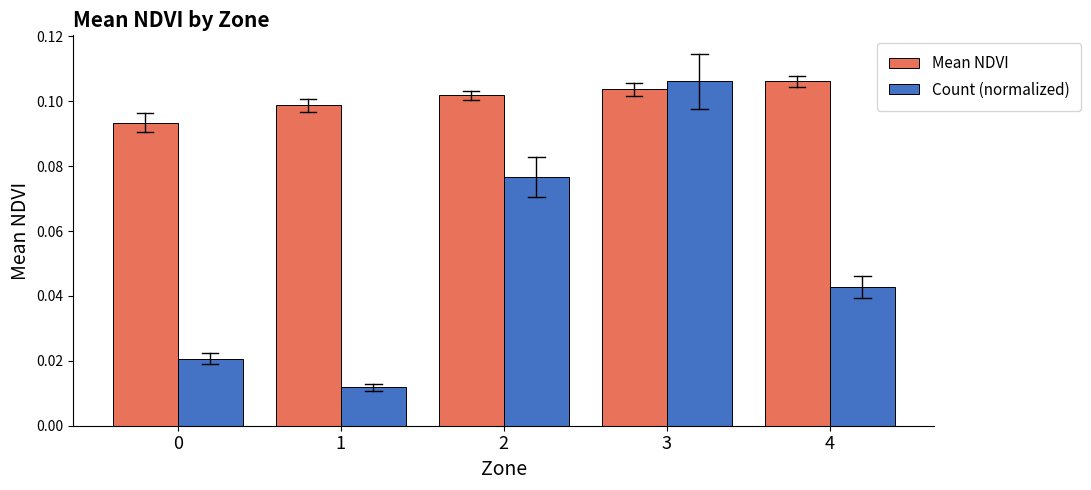

Between 0 and 1, which series saw the biggest shift?

Count (normalized)